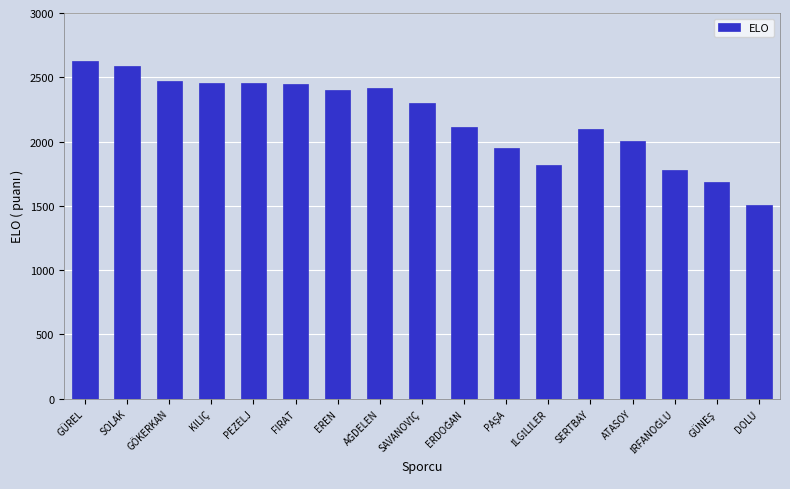

What is the sum of all values?

37114